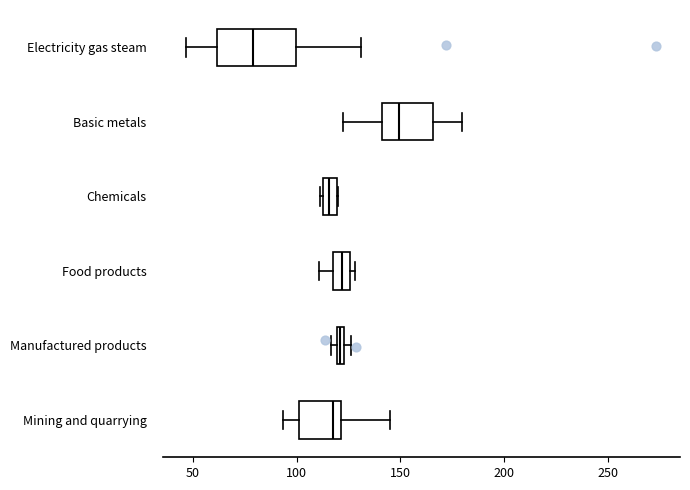

Where is the right edge of the box for Manufactured products on the x-axis? The values are not printed on the chart, so give them approximately, as read against the axis.

125